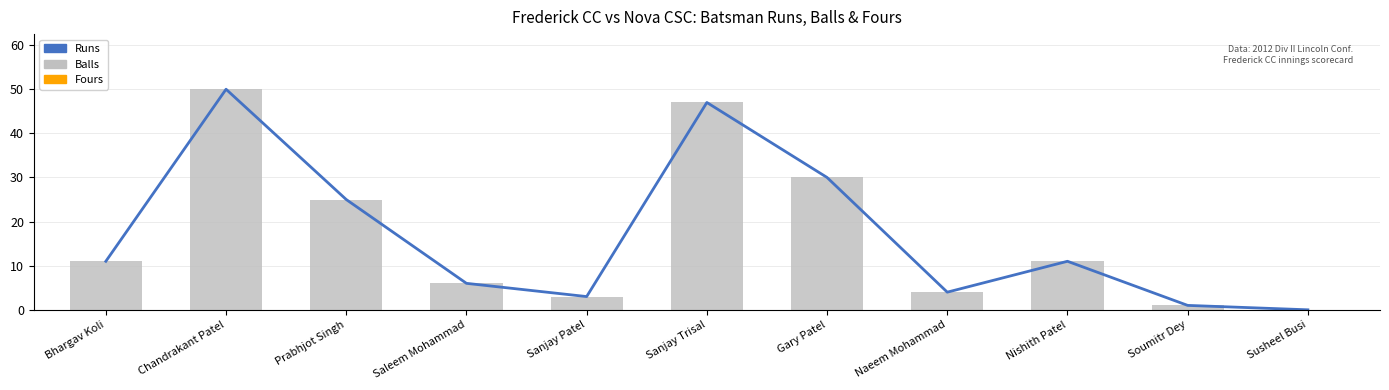

Which series changed the most between Sanjay Patel and Nishith Patel?

Runs